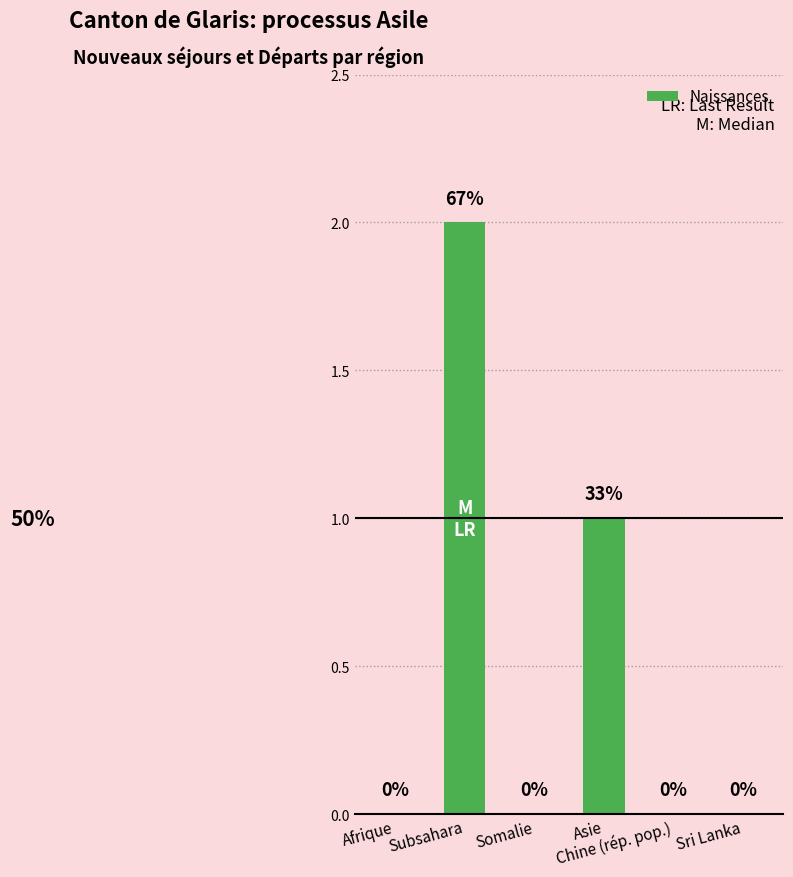

Reading left to right, what are all the values shown in this chart?

Afrique=0	Subsahara=2	Somalie=0	Asie=1	Chine (rép. pop.)=0	Sri Lanka=0